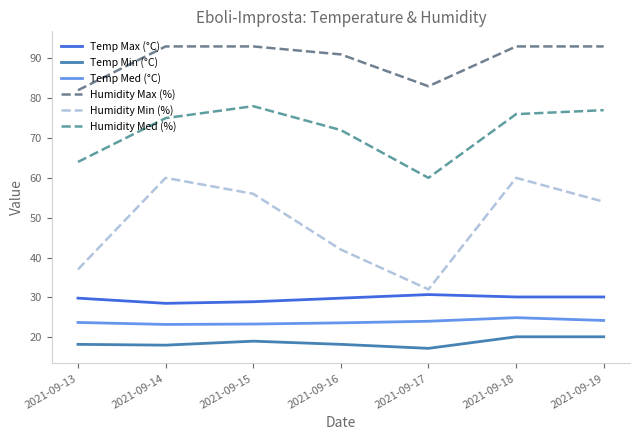

True or false: Temp Max (°C) has more than 0 interior local peaks.

True